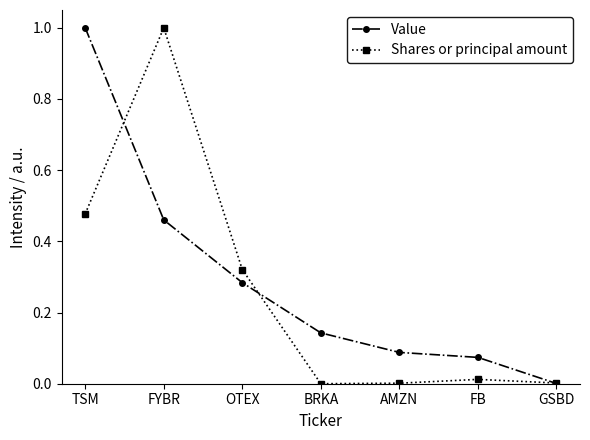

Where is Value nearest to the value 0?

GSBD